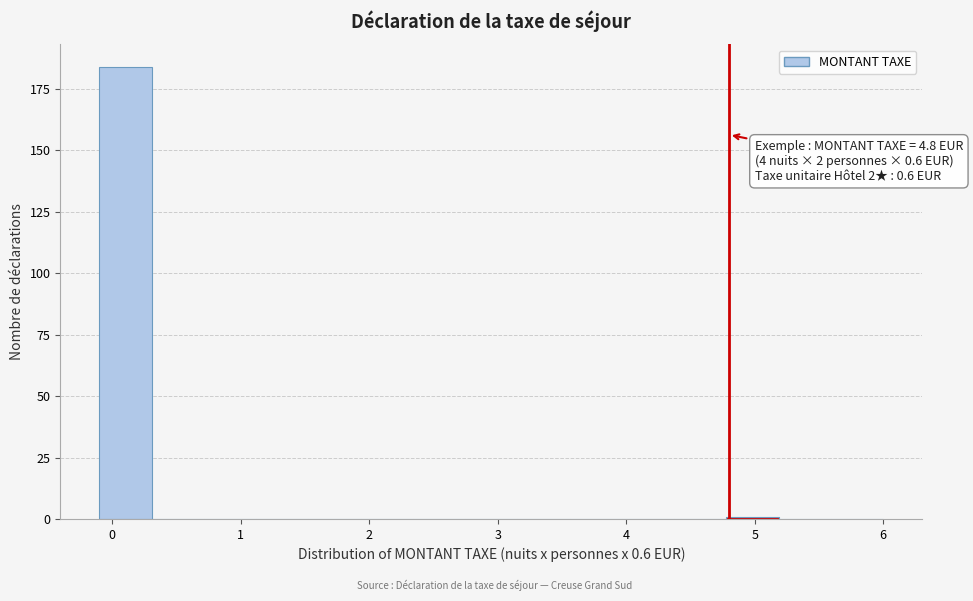

Which range on the x-axis has the tallest bar?

-0.1 to 0.3